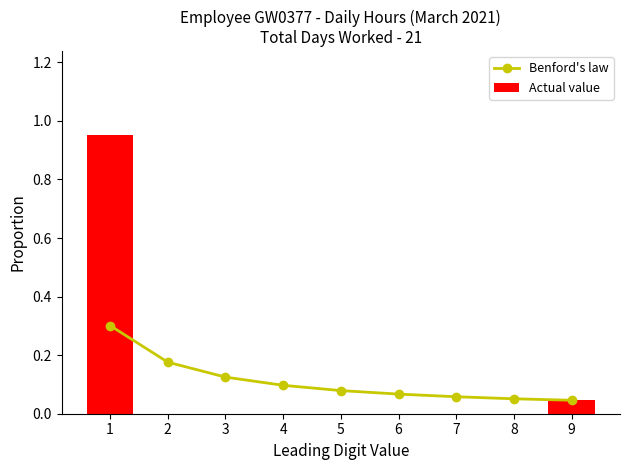

The Benford's law series shows 0.1 at 7. True or false?

True